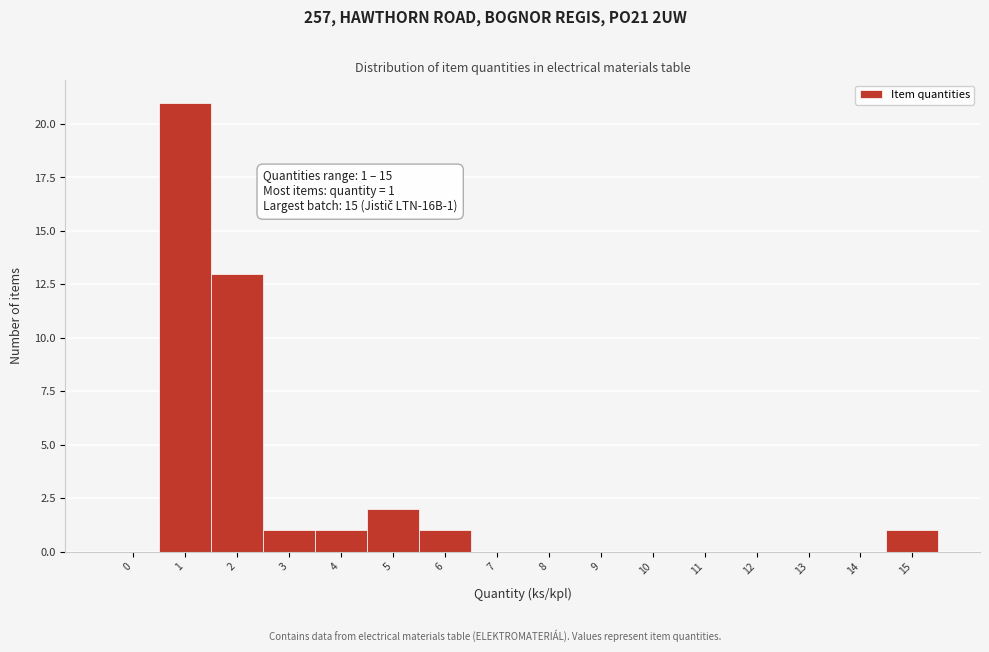

Reading left to right, what are all the values shown in this chart?

0=0	1=21	2=13	3=1	4=1	5=2	6=1	7=0	8=0	9=0	10=0	11=0	12=0	13=0	14=0	15=1